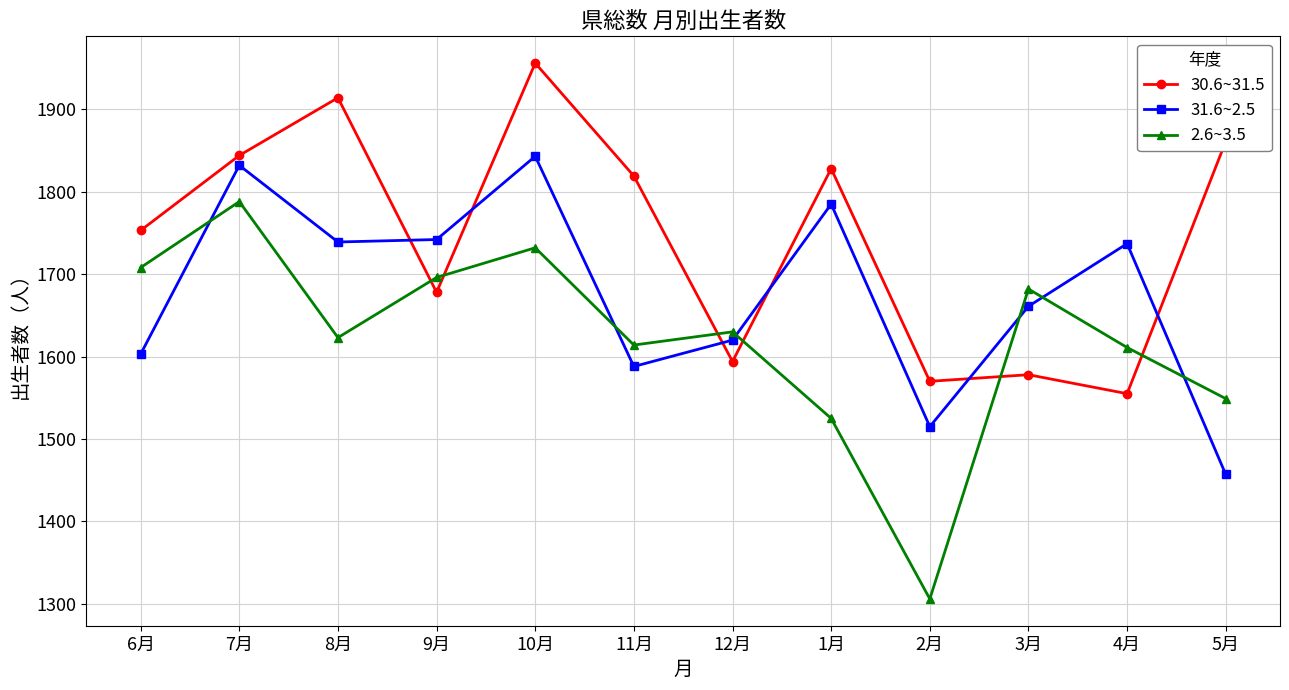

In 30.6~31.5, how many points are lower than both neighbors (excluding endpoints)?

4